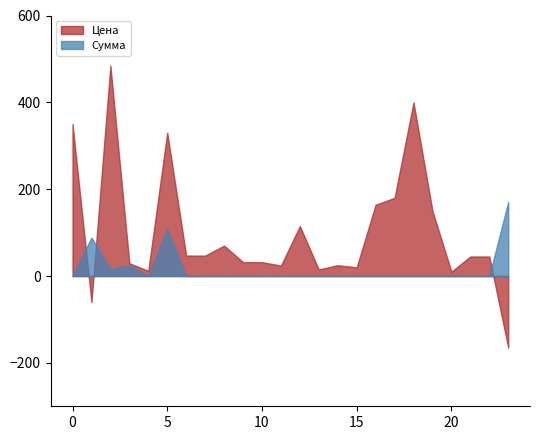

After their last crossing, which series has the higher values: Сумма or Цена?

Сумма